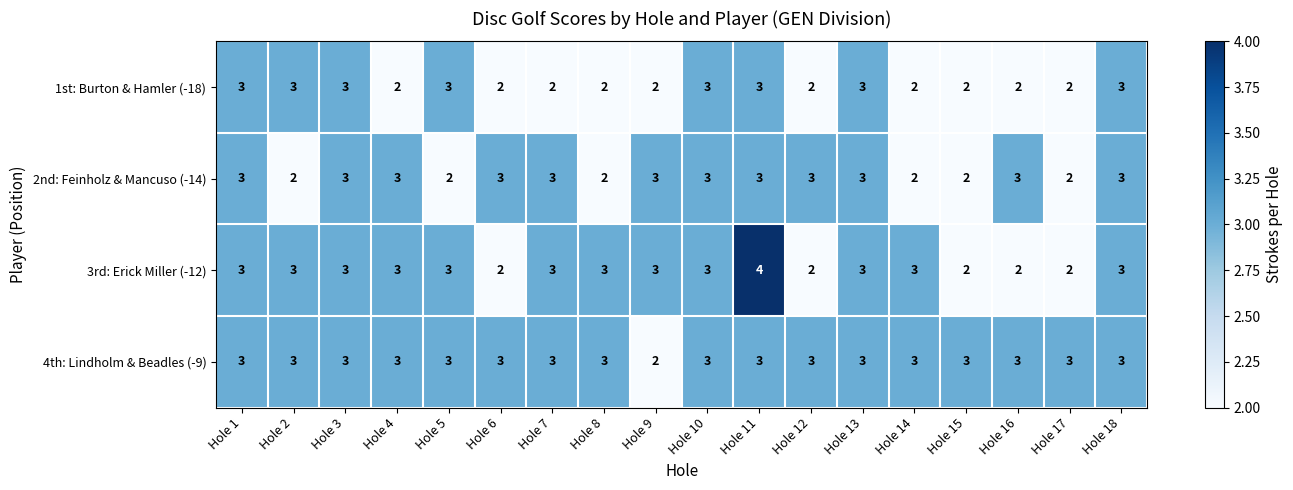

Which series has the largest range (max minus min)?

3rd: Erick Miller (-12)